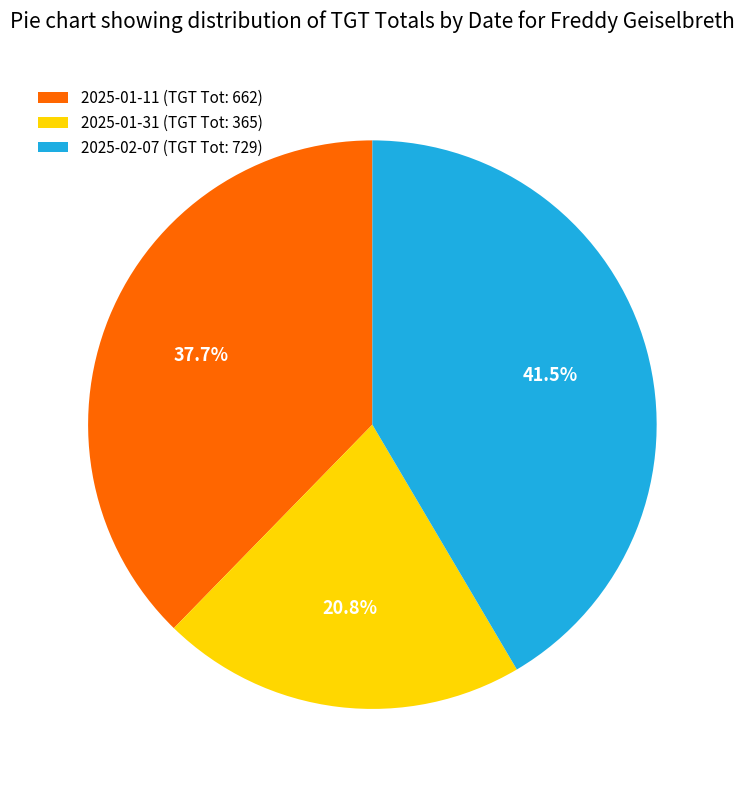

Combined, do 2025-02-07 (TGT Tot: 729) and 2025-01-11 (TGT Tot: 662) account for over 50%?

Yes